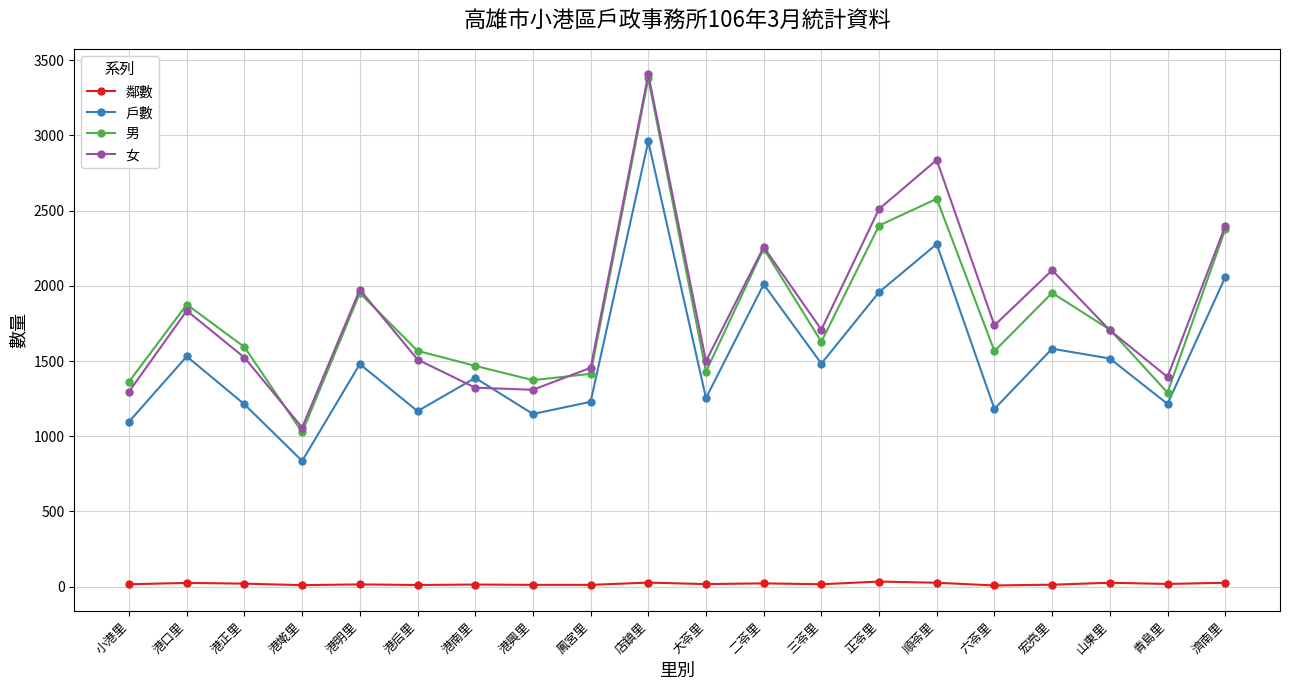

What is the difference between the maximum and minimum values in the 鄰數 series?

26